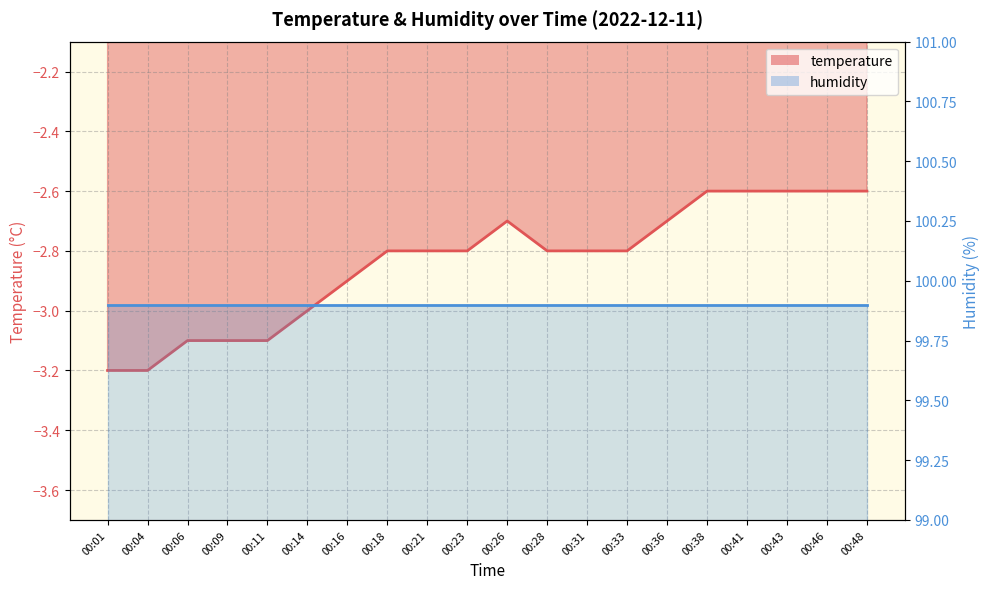

What is the smallest value displayed?

-3.2